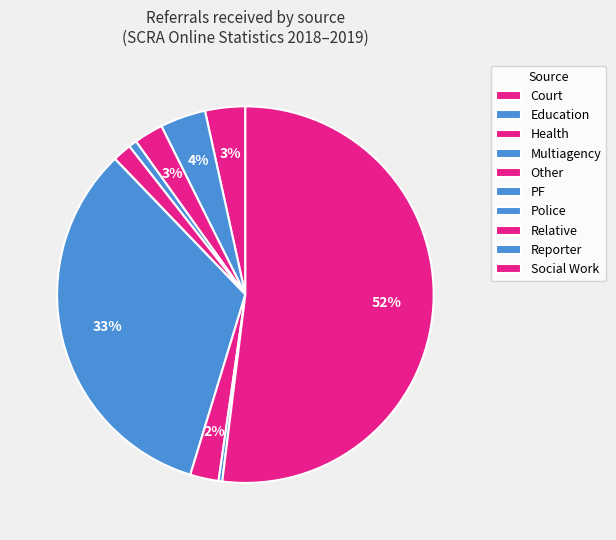

Which slice represents more than half of the pie?

Social Work